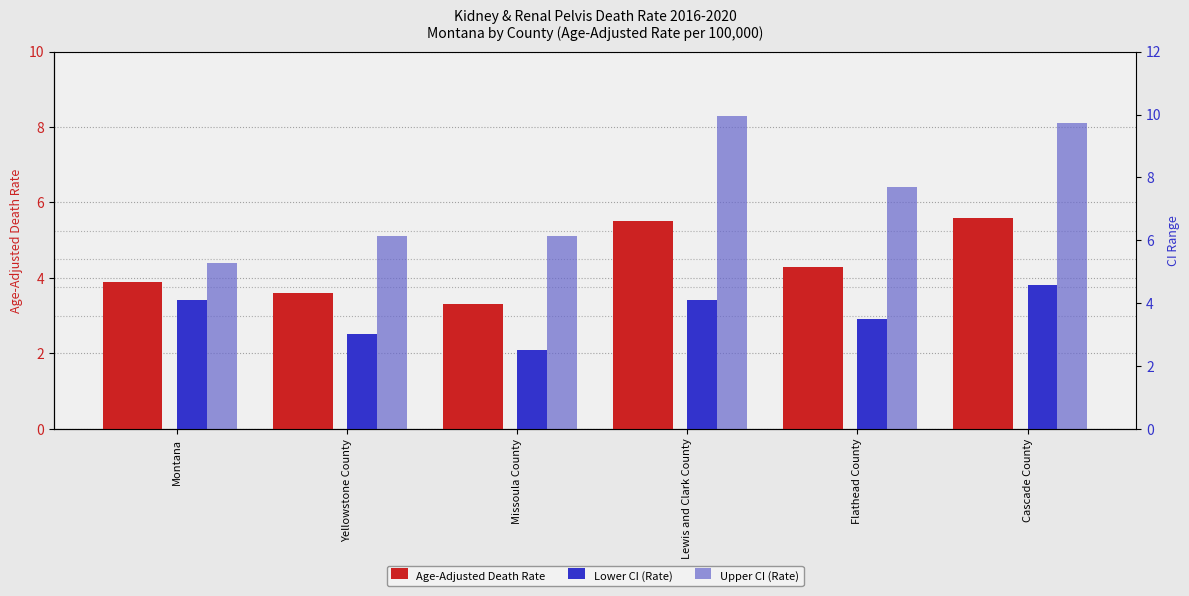

Reading left to right, list all the values displayed in this chart.

Age-Adjusted Death Rate: 3.9	3.6	3.3	5.5	4.3	5.6
Lower CI (Rate): 3.4	2.5	2.1	3.4	2.9	3.8
Upper CI (Rate): 4.4	5.1	5.1	8.3	6.4	8.1